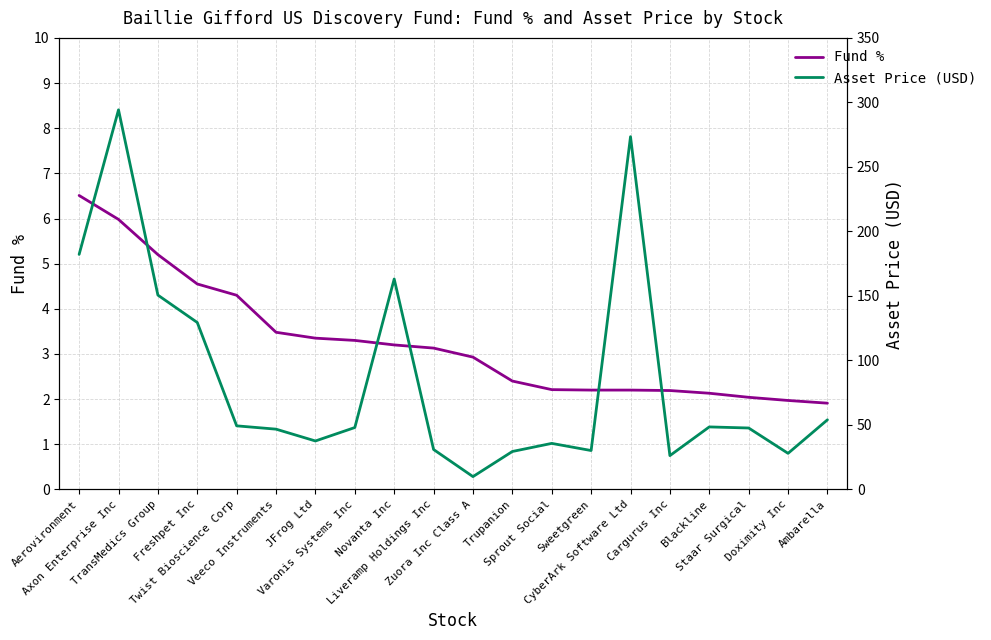

True or false: Fund % and Asset Price (USD) cross at least once.

False